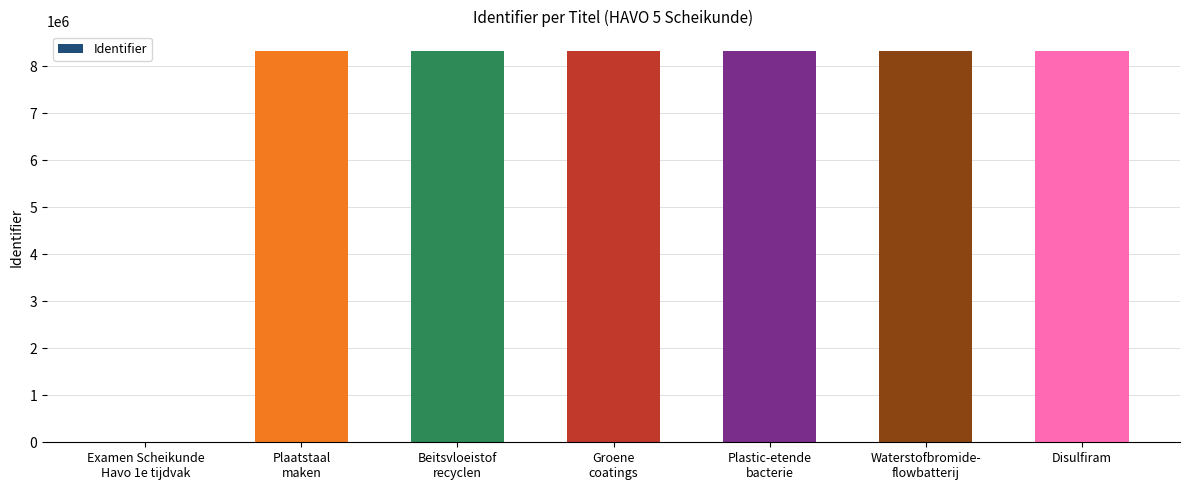

What is the greatest value displayed?

8318727